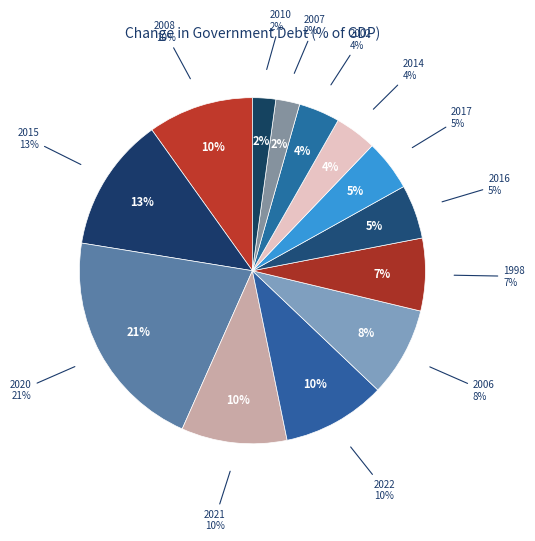

Is there a majority slice in this chart?

No